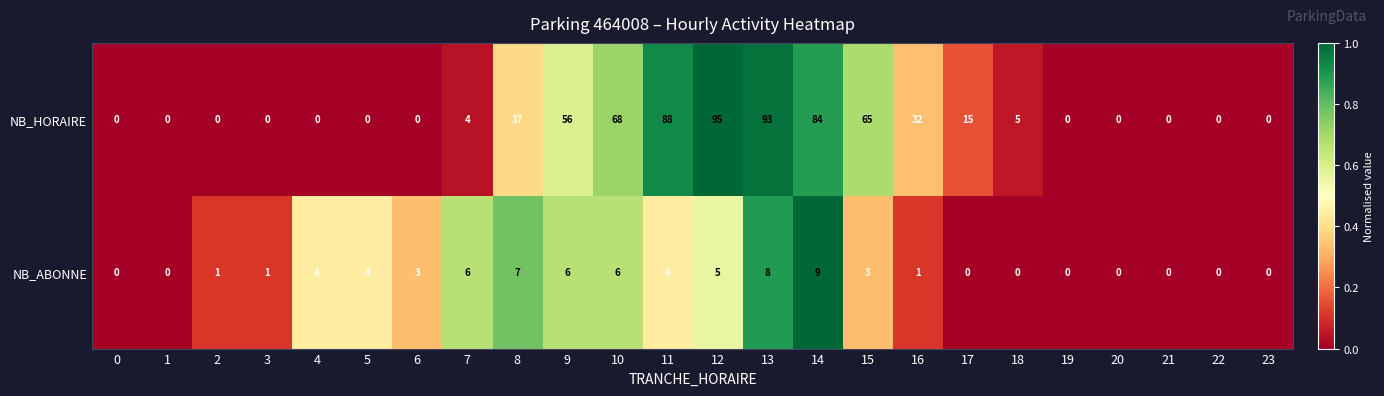

Rank the series by their maximum value, from highest to lowest.

NB_HORAIRE, NB_ABONNE